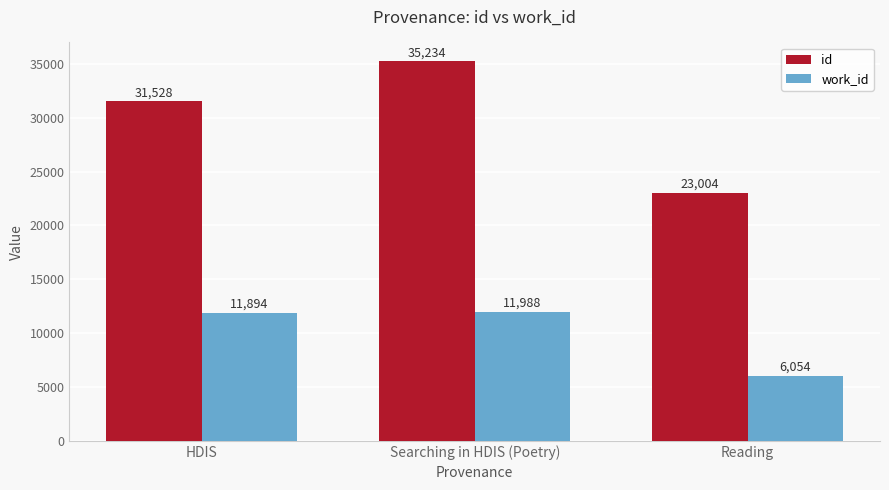

How many id values are between 23004 and 35234?

3